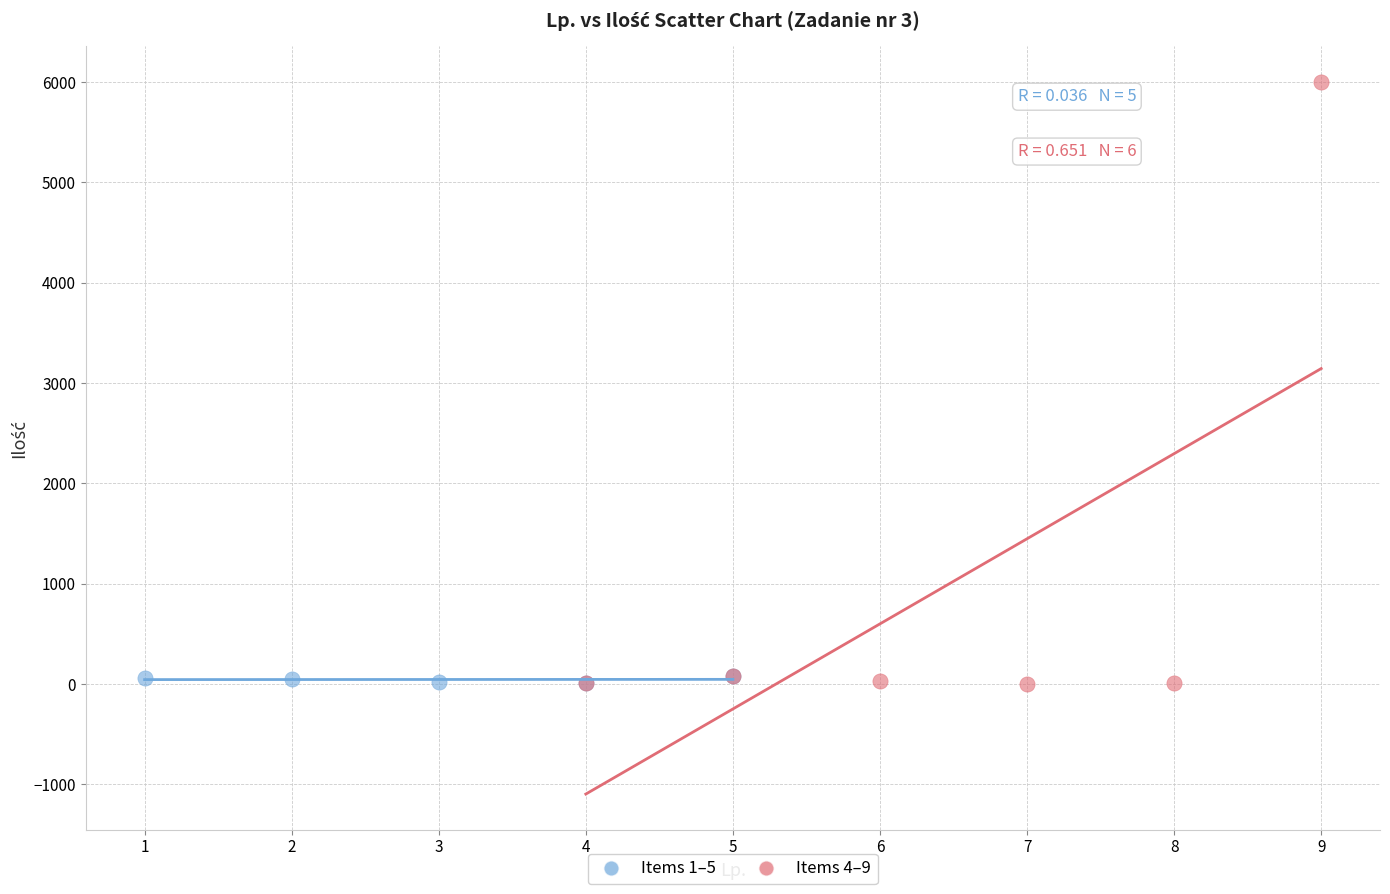

Which series contains the highest Y value?

Items 4–9